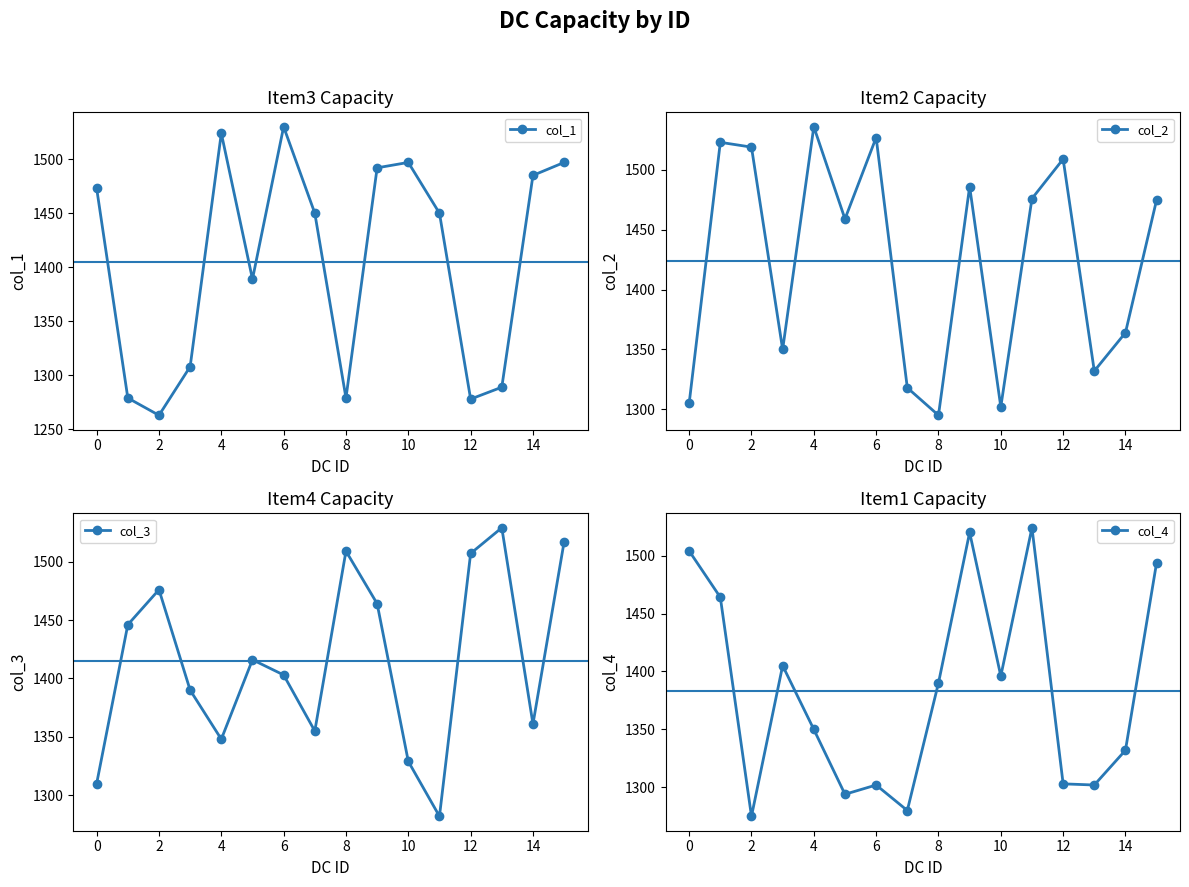

In col_4, how many points are higher than both neighbors (excluding endpoints)?

4